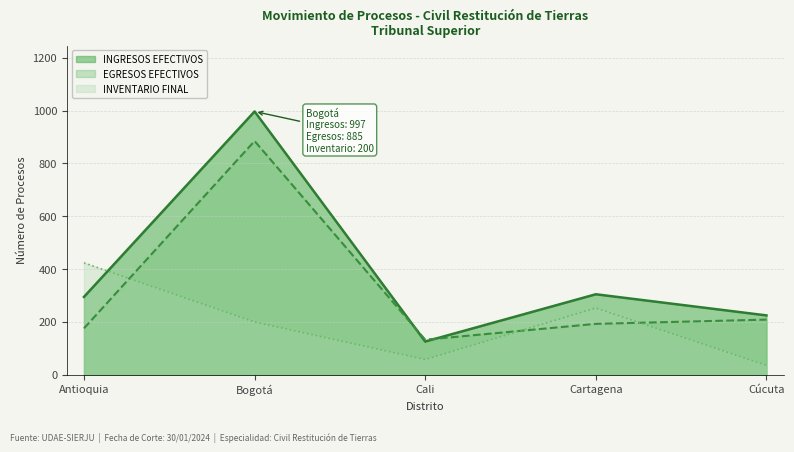

The value of EGRESOS EFECTIVOS at Cartagena is 193. True or false?

True